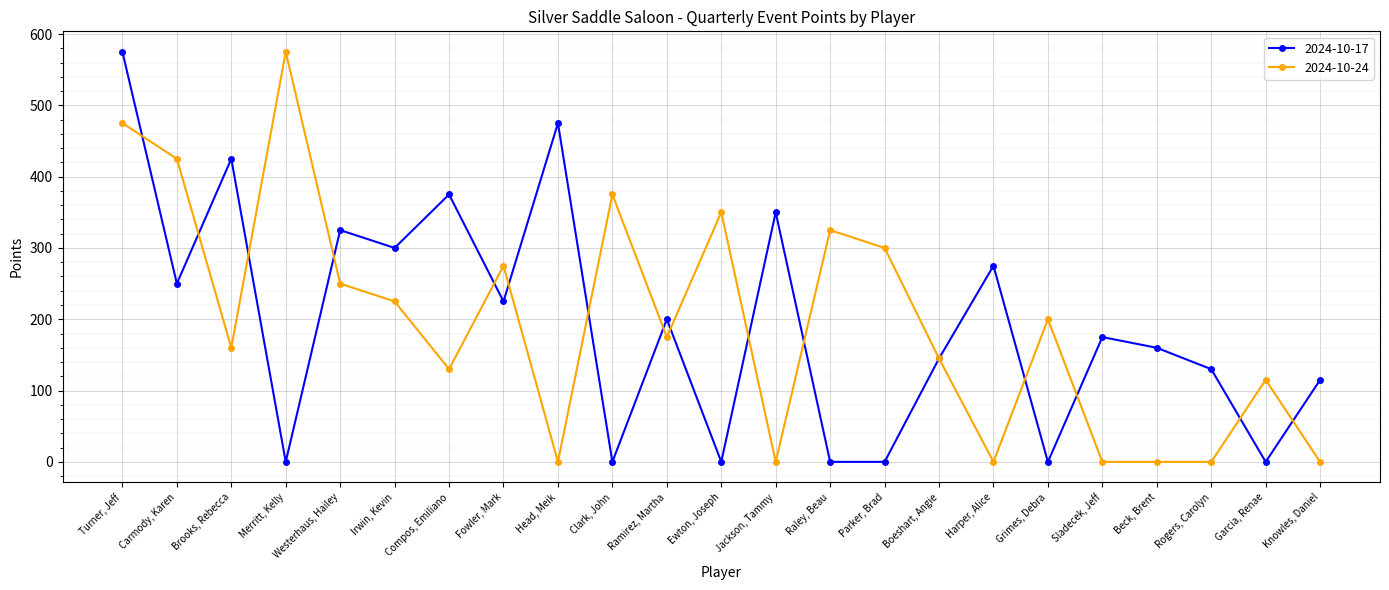

What is the label of the 2nd point from the right?

Garcia, Renae